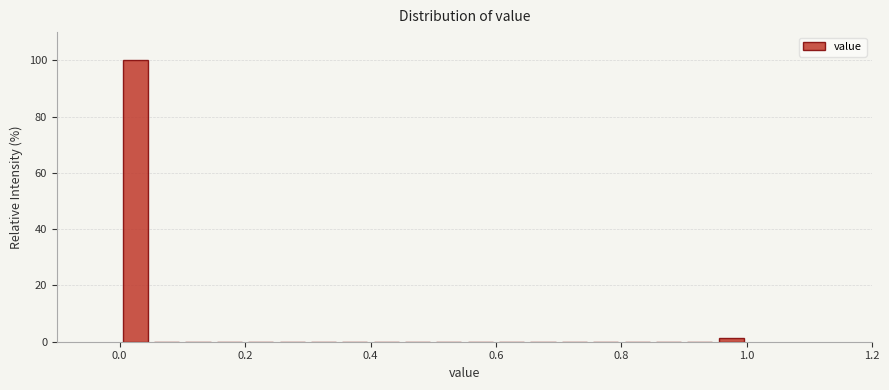

Read against the x-axis, roughly where is the centre of the tallest bar?

0.02